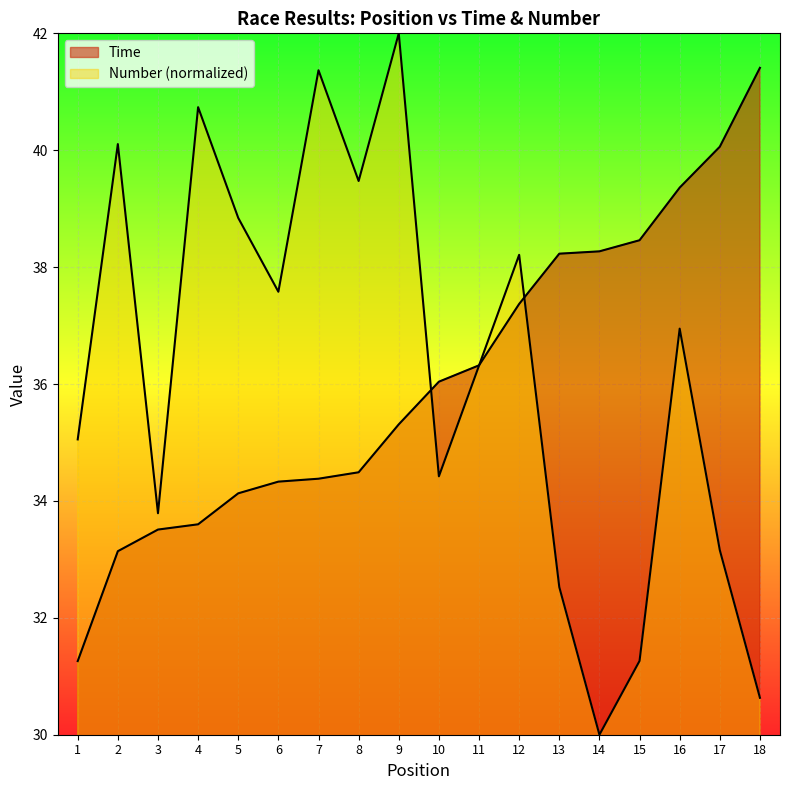

What is the difference between the second highest and minimum values in the Time series?

8.8